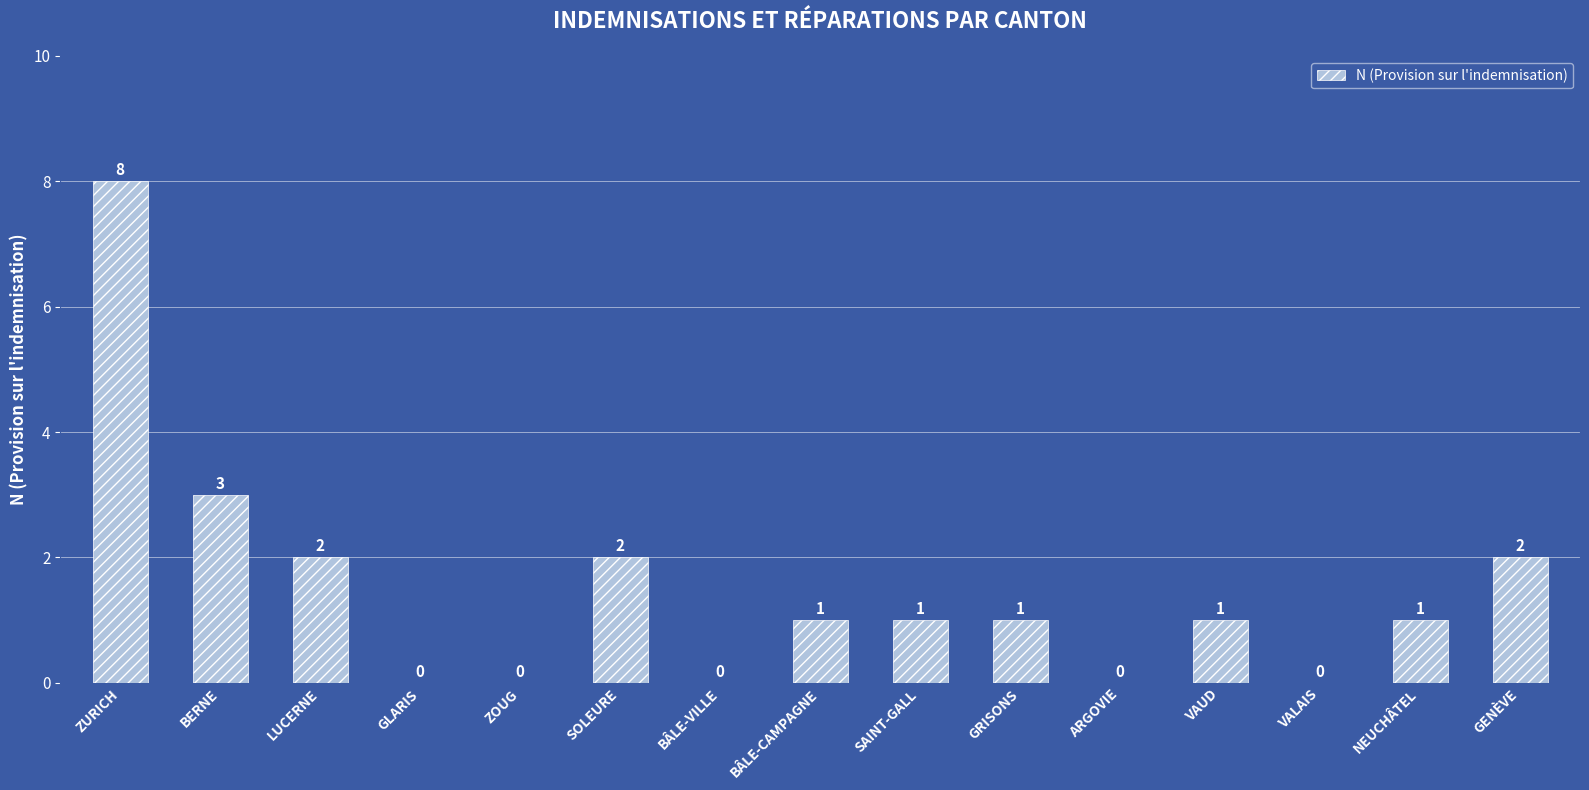

The value at GRISONS is 1. True or false?

True